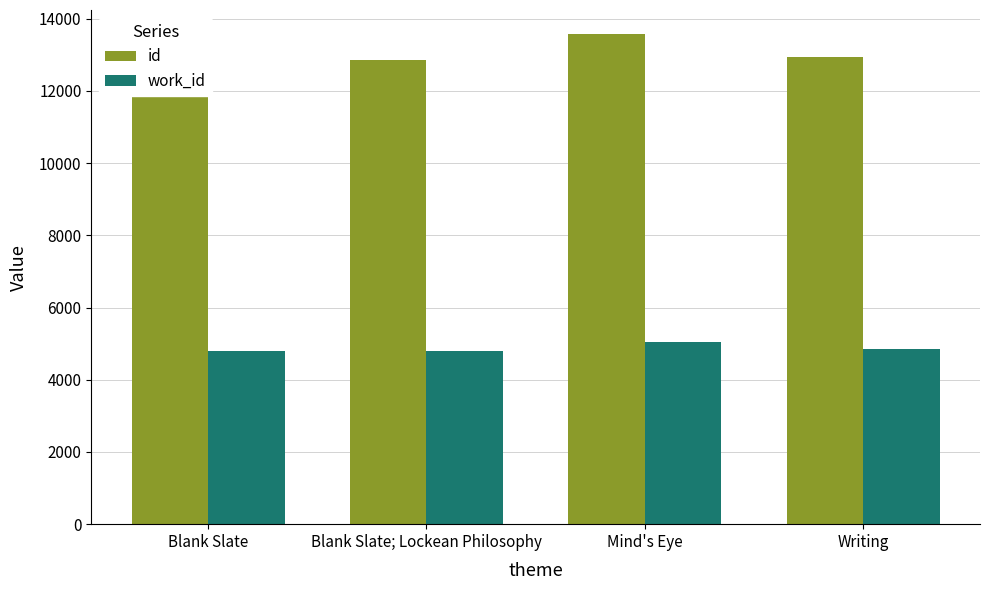

What is the greatest value displayed?

13563